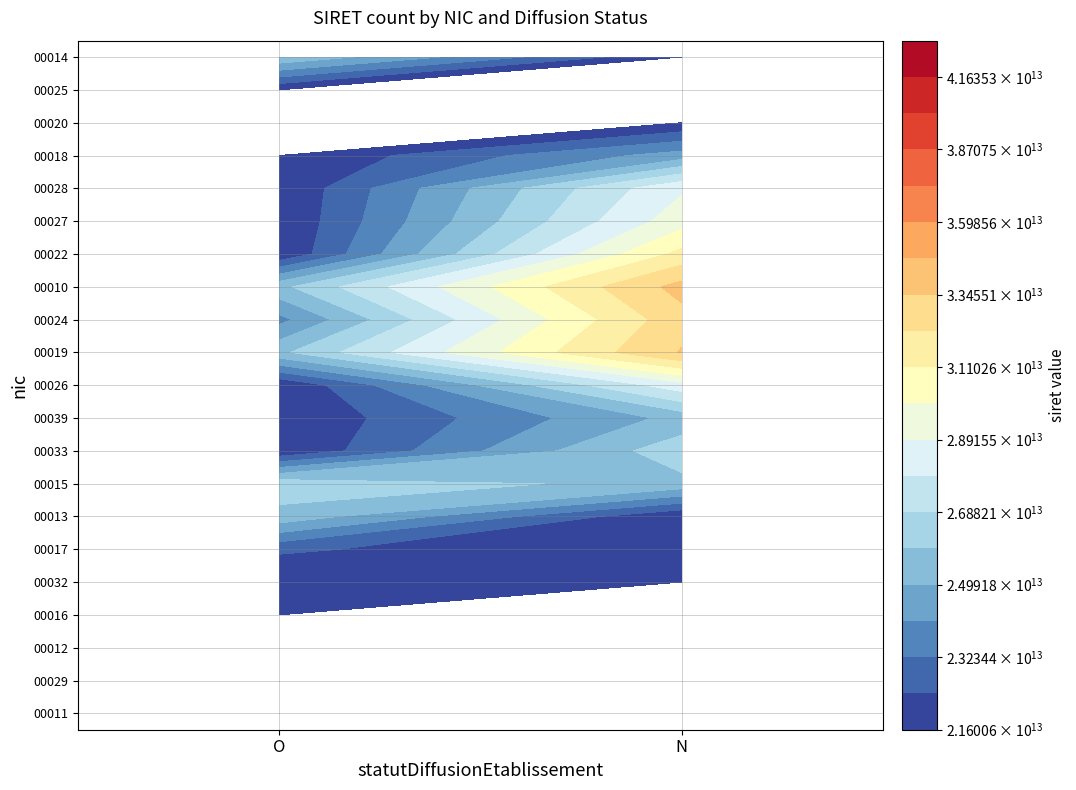

What is the highest value of the 00012 series?

26600559400012